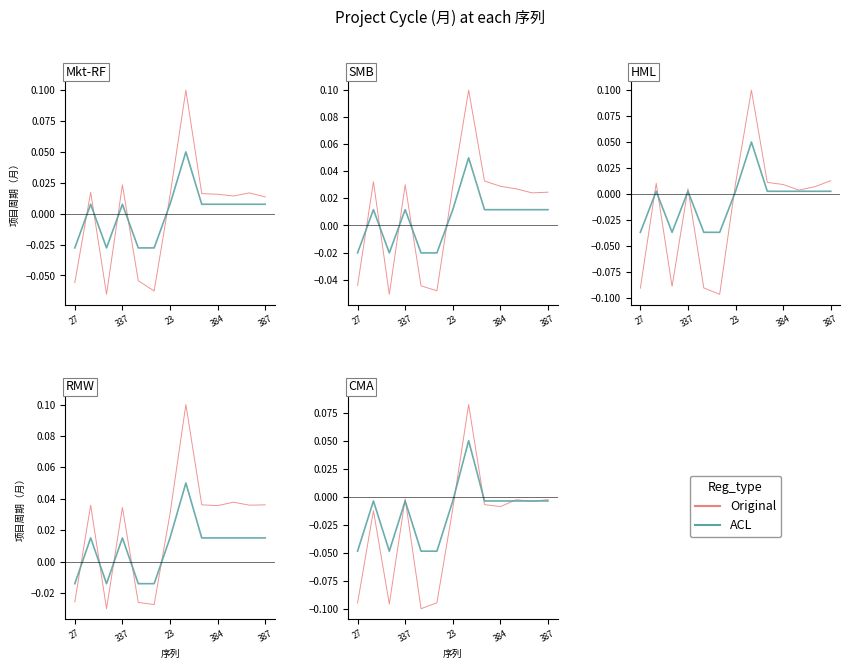

True or false: Original and ACL cross at least once.

True